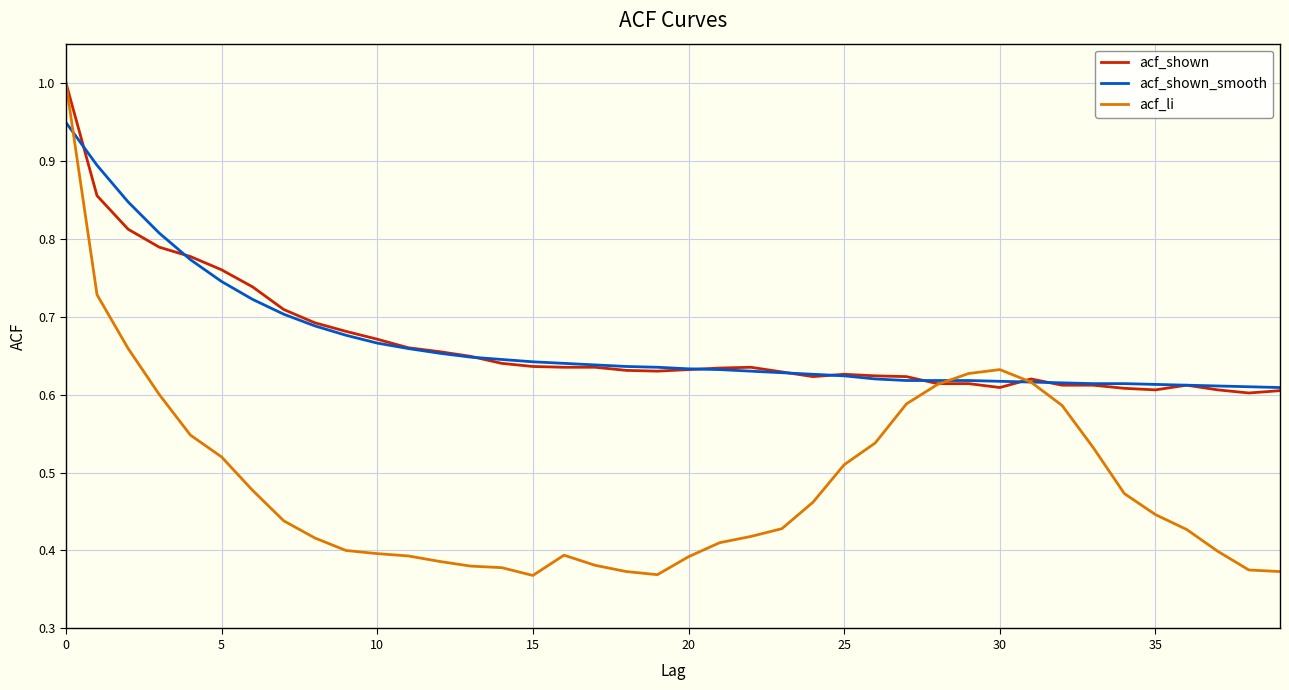

What is the maximum value shown in the chart?

1.0